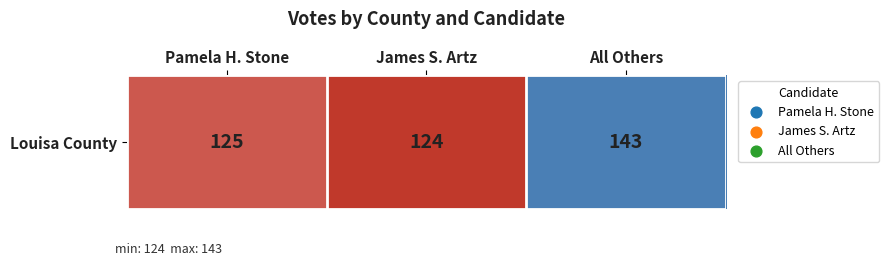

Reading left to right, list all the values displayed in this chart.

125	124	143